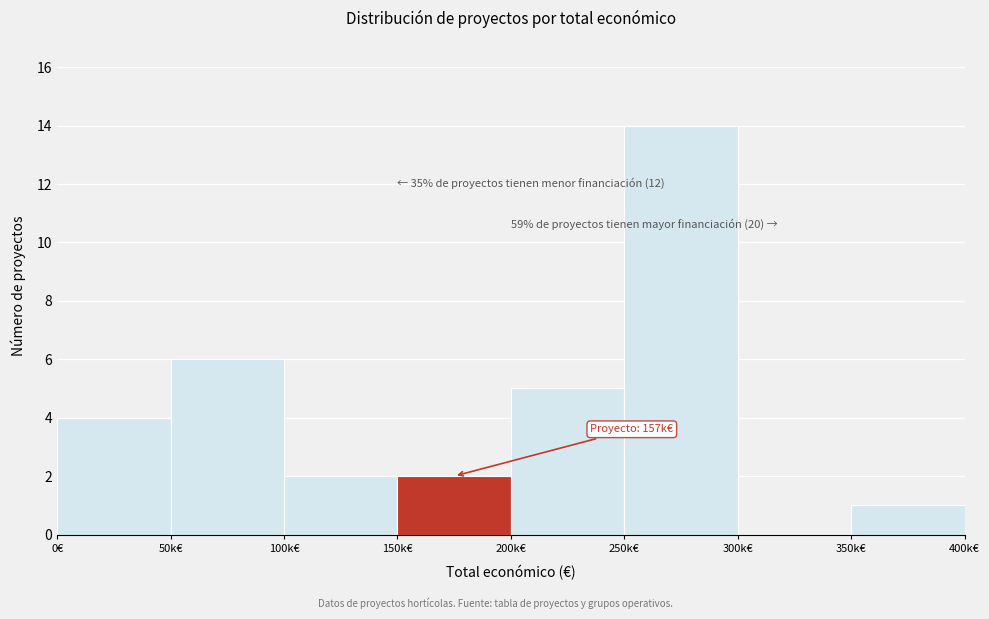

Reading right to left, what are all the values shown in this chart?

350k€=1	300k€=0	250k€=14	200k€=5	150k€=2	100k€=2	50k€=6	0€=4